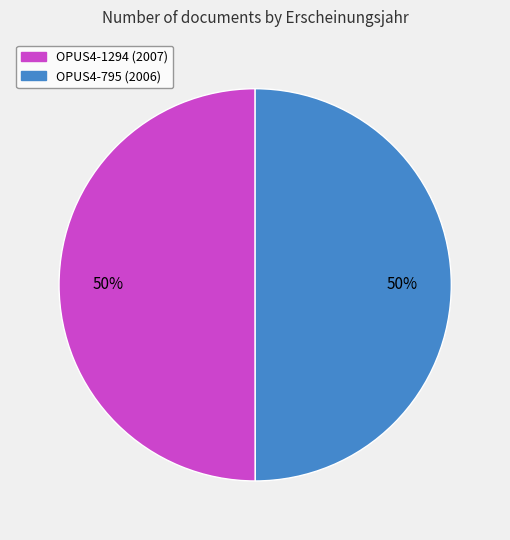

To the nearest percent, what portion does OPUS4-1294 represent?

50%